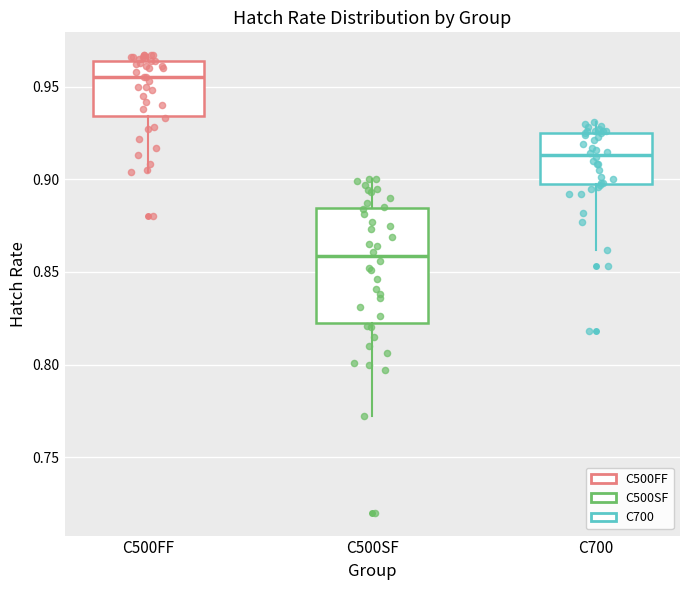

Reading left to right, read every box against the y-axis: the position of its median line, the range the box covers, and the ends of its whiskers. The values are not printed on the chart, so give them approximately, as read against the axis.

C500FF: median 0.955, box 0.935 to 0.965, whiskers 0.905 to 0.965 (just above the box's upper edge)
C500SF: median 0.860, box 0.820 to 0.885, whiskers 0.770 to 0.900
C700: median 0.915, box 0.895 to 0.925, whiskers 0.860 to 0.930